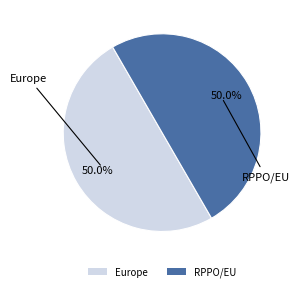

What is the ratio of the value at Europe to the value at RPPO/EU?

1.0